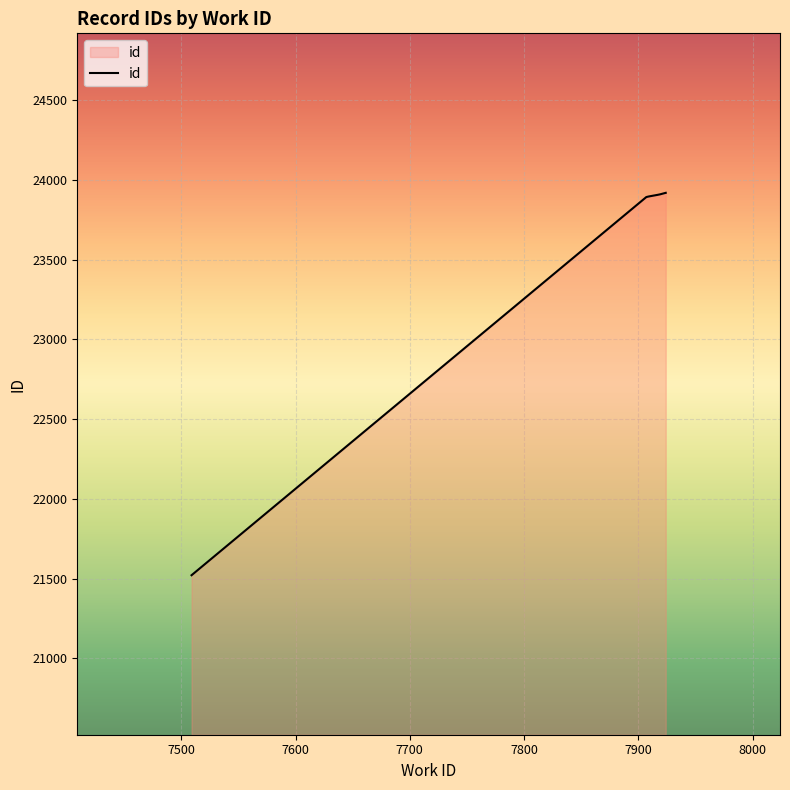

What is the difference between the maximum and minimum values?

2397.5